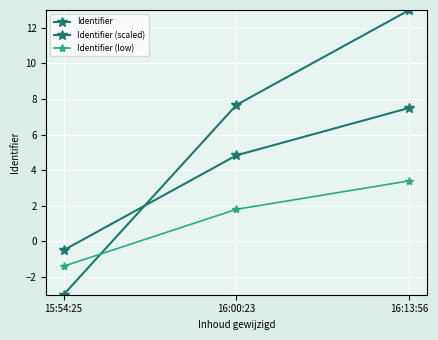

Rank the series at 15:54:25 from highest to lowest value.

Identifier (scaled), Identifier (low), Identifier